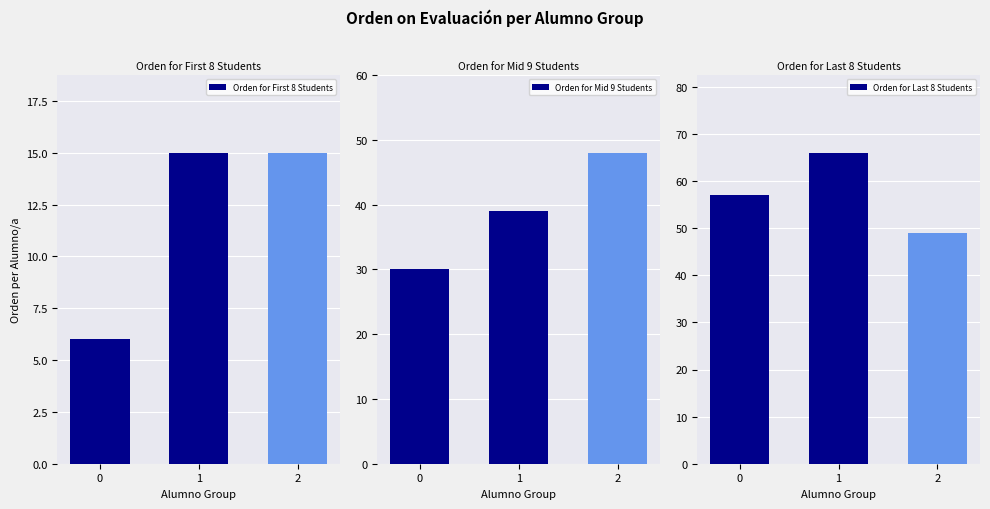

Rank the categories by Orden for Mid 9 Students value from lowest to highest.

0, 1, 2